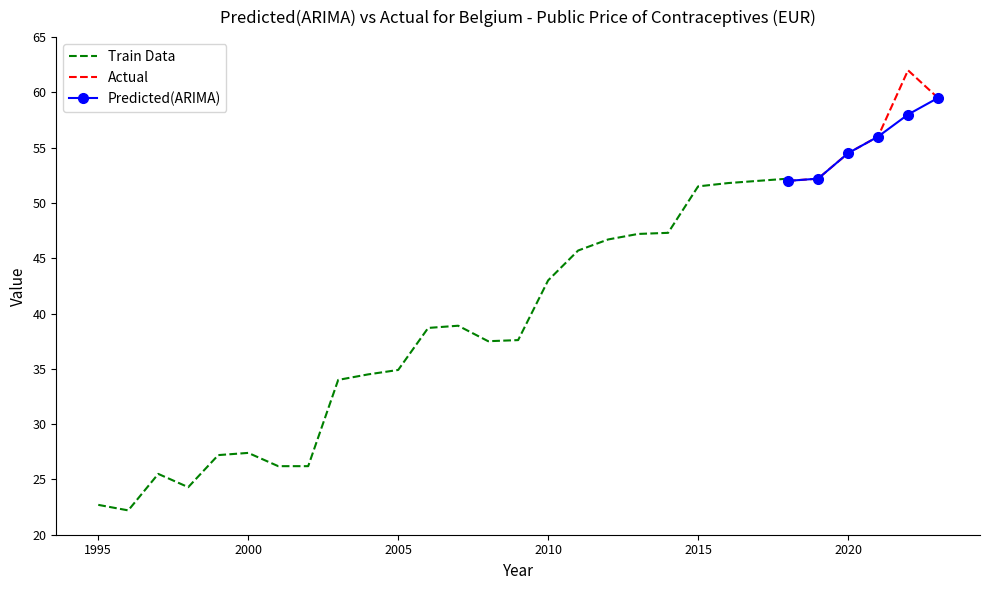

True or false: Actual and Train Data intersect in this chart.

False